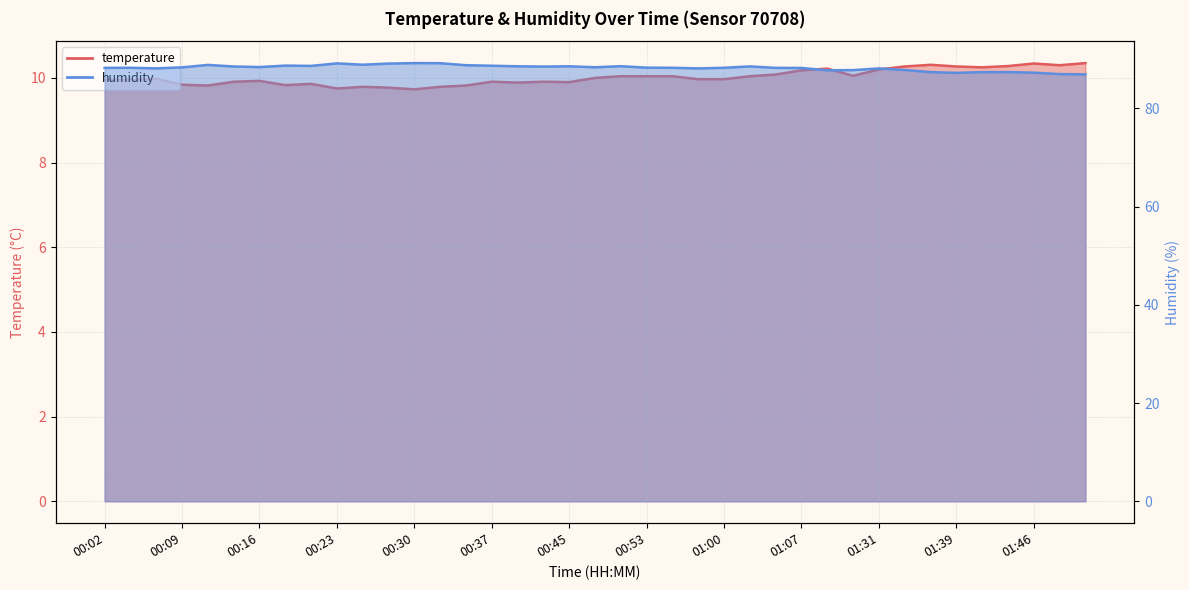

What is the average value of the temperature series?

10.0